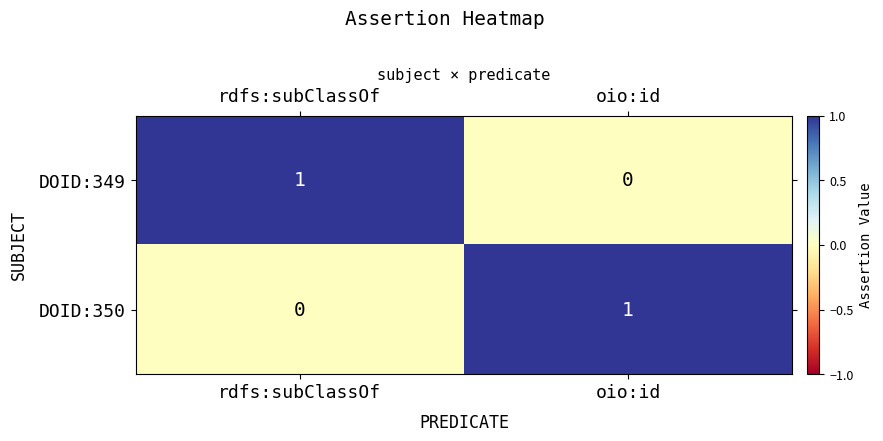

At which label is DOID:350 closest to 0?

rdfs:subClassOf